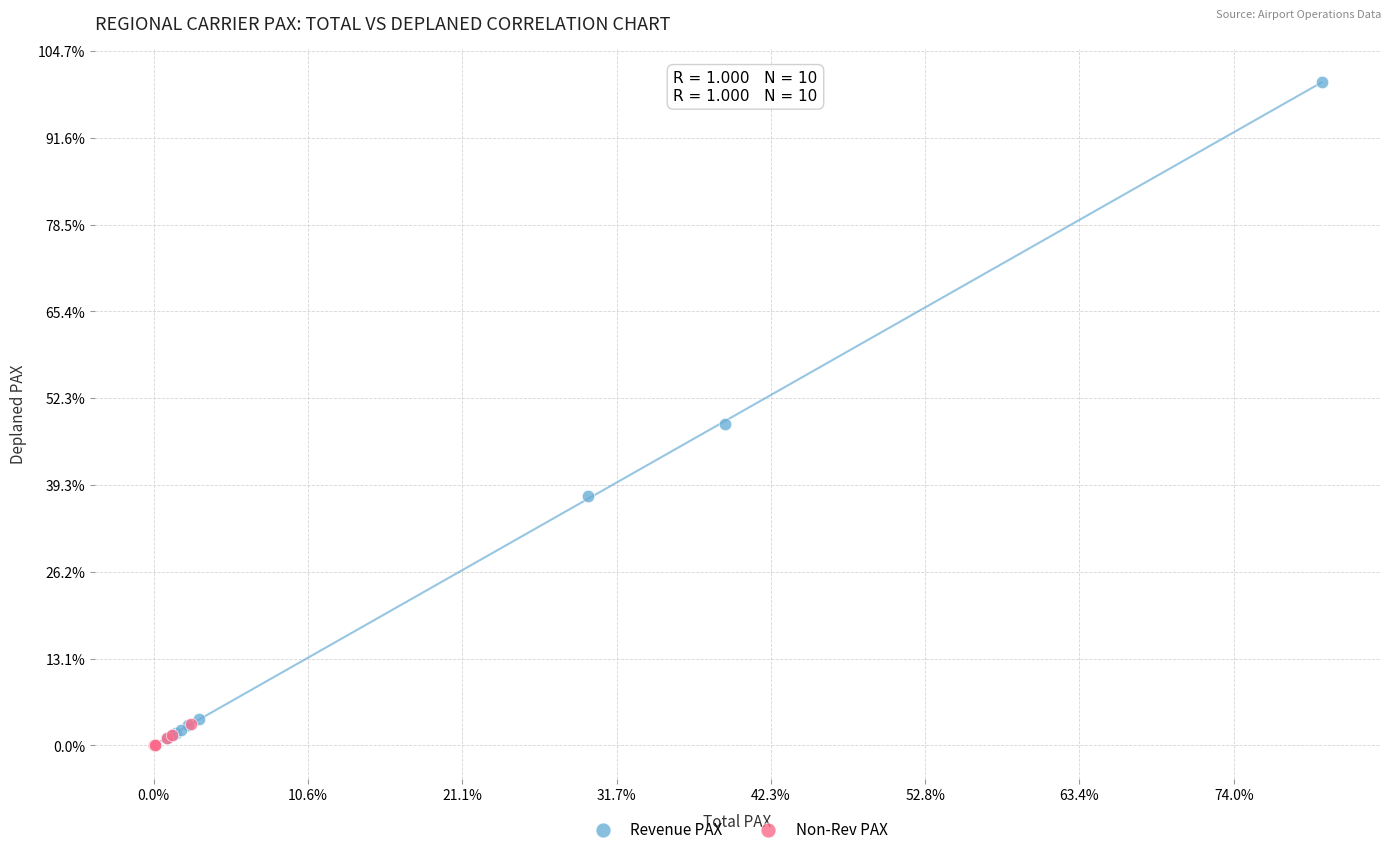

Which series has the widest spread of Y values?

Revenue PAX